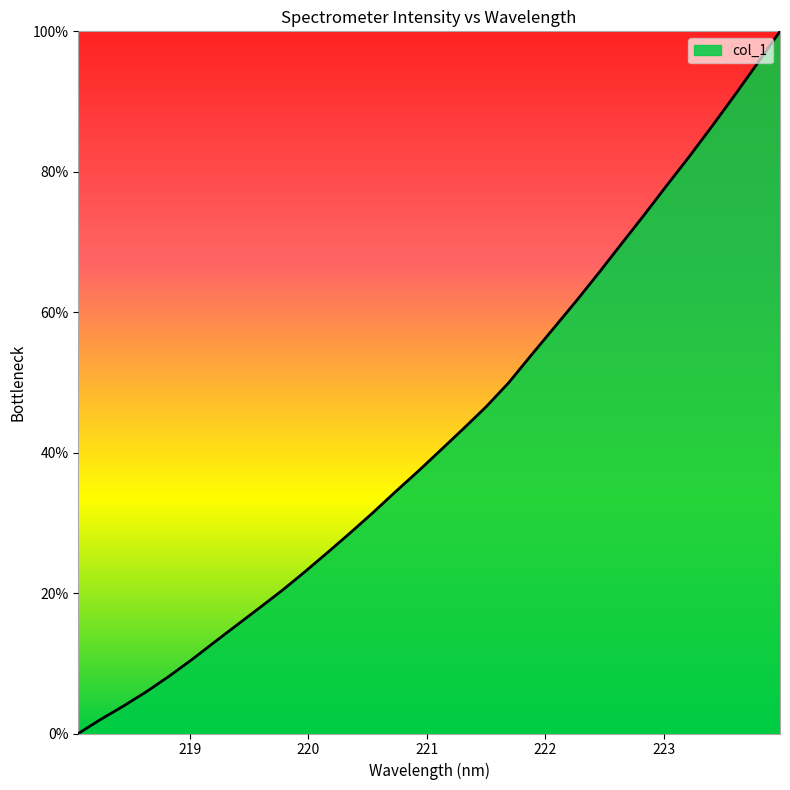

What is the difference between the maximum and minimum values?

100.0